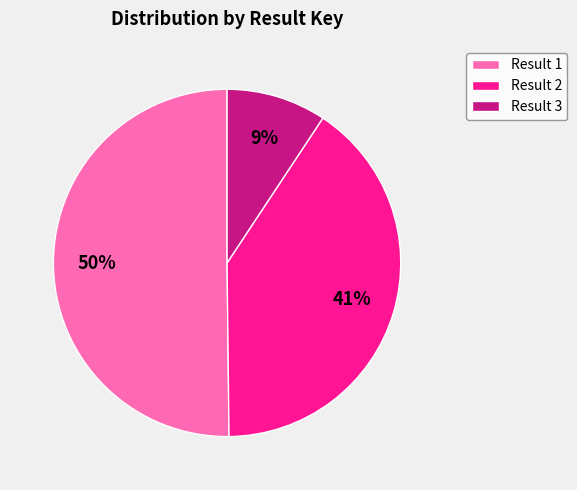

How many segments does this pie chart have?

3